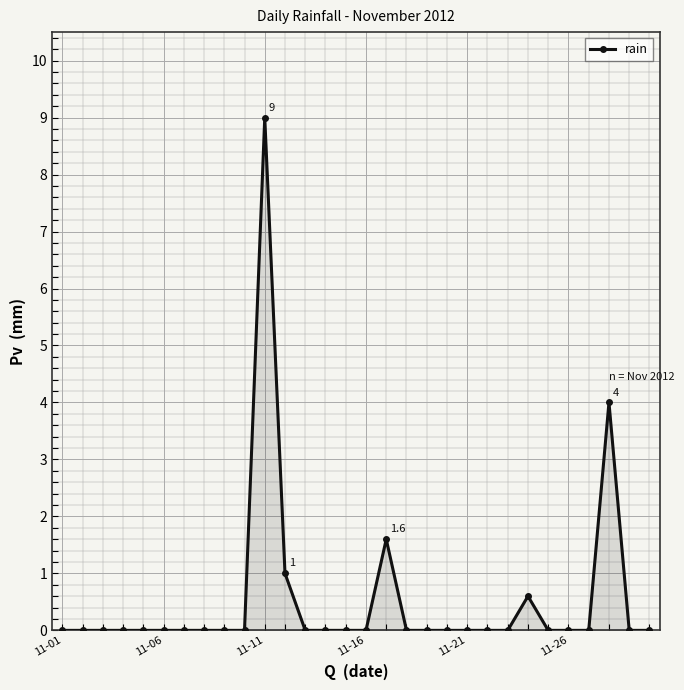

Reading left to right, list all the values displayed in this chart.

0.0	0.0	0.0	0.0	0.0	0.0	0.0	0.0	0.0	0.0	9.0	1.0	0.0	0.0	0.0	0.0	1.6	0.0	0.0	0.0	0.0	0.0	0.0	0.6	0.0	0.0	0.0	4.0	0.0	0.0